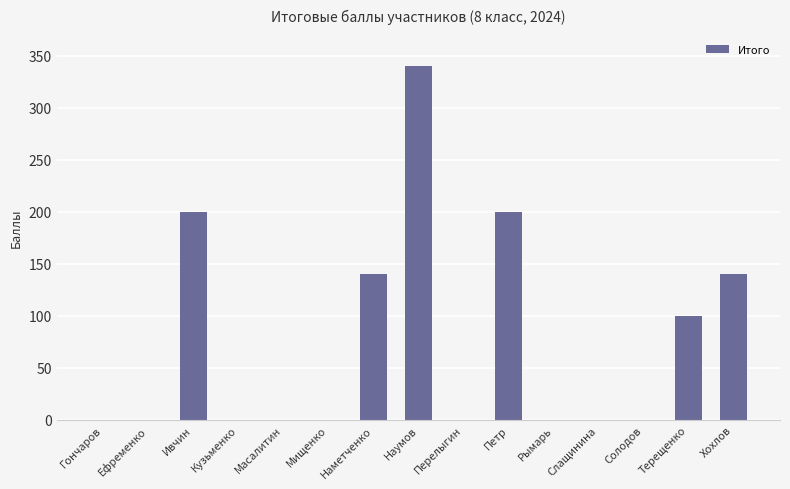

Are the bars grouped side by side (vs. stacked)?

No